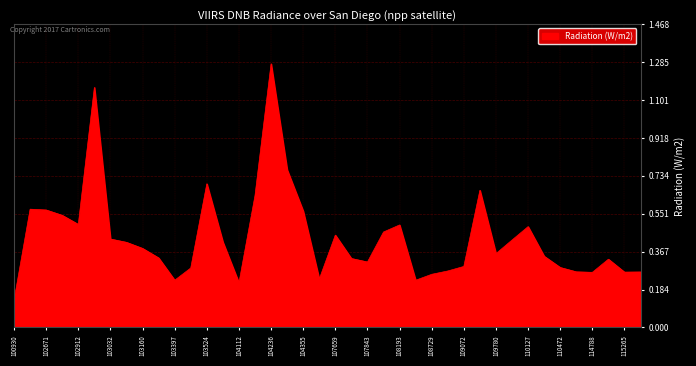

What is the difference between the maximum and minimum values?

1.1